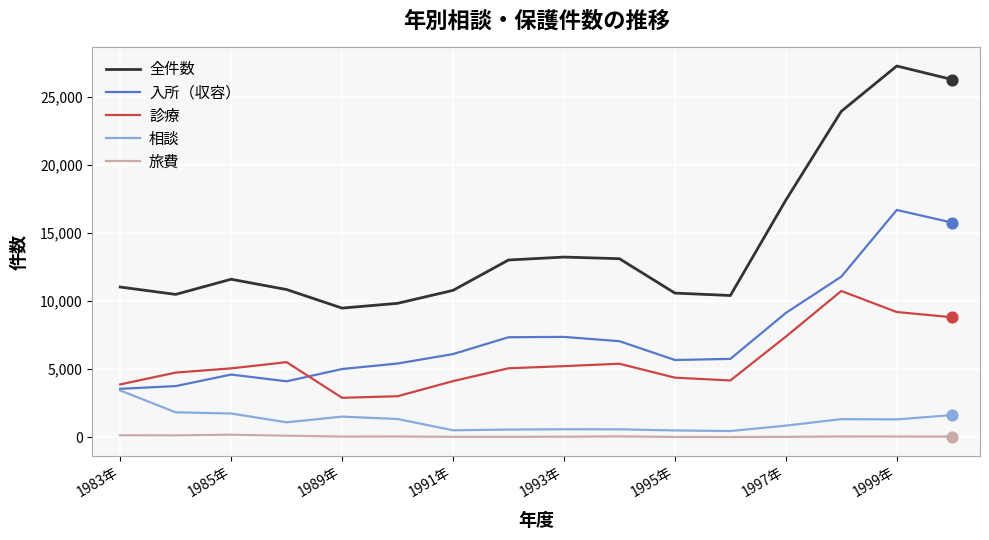

Which series has the largest total across all categories?

全件数